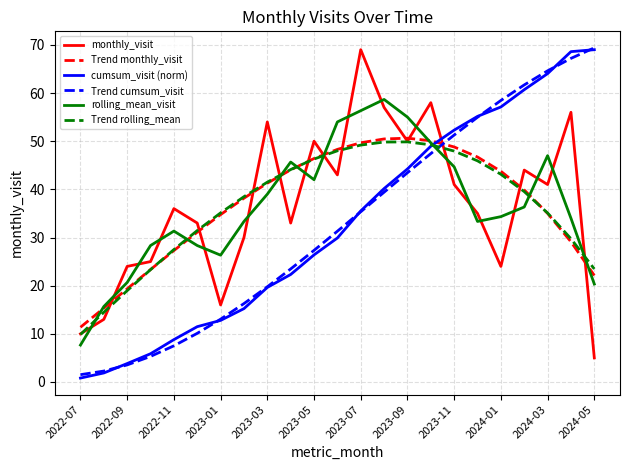

What is the highest value of the Trend rolling_mean series?

49.9